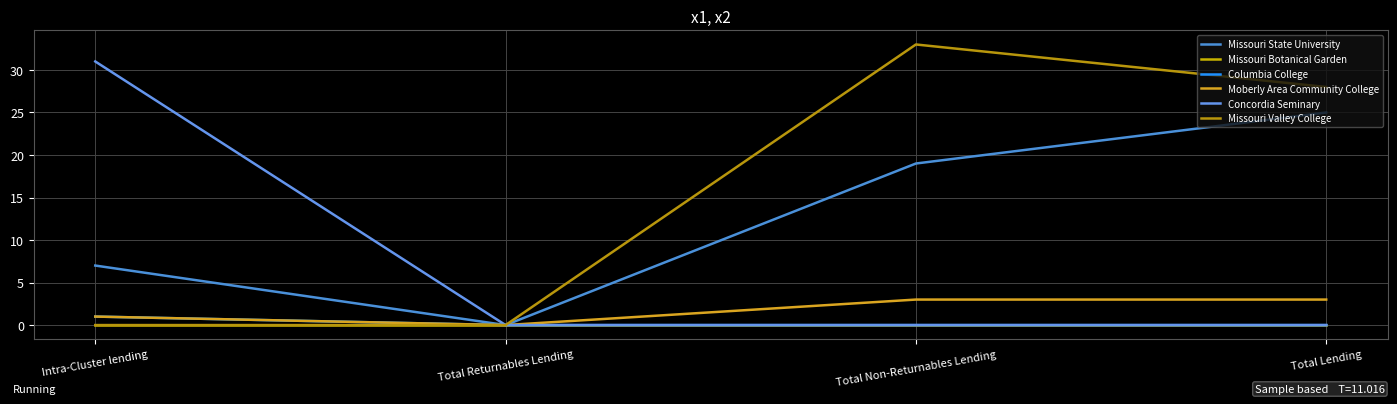

What position from the right is Intra-Cluster lending?

4